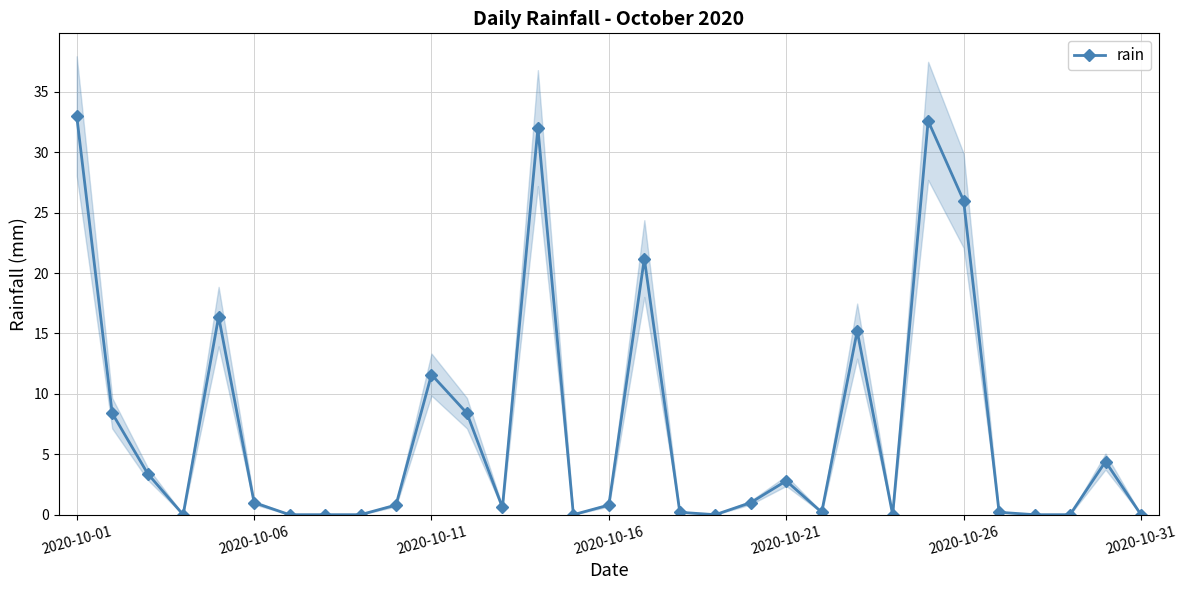

Is it true that the value at 2020-10-31 is -18.0?

False